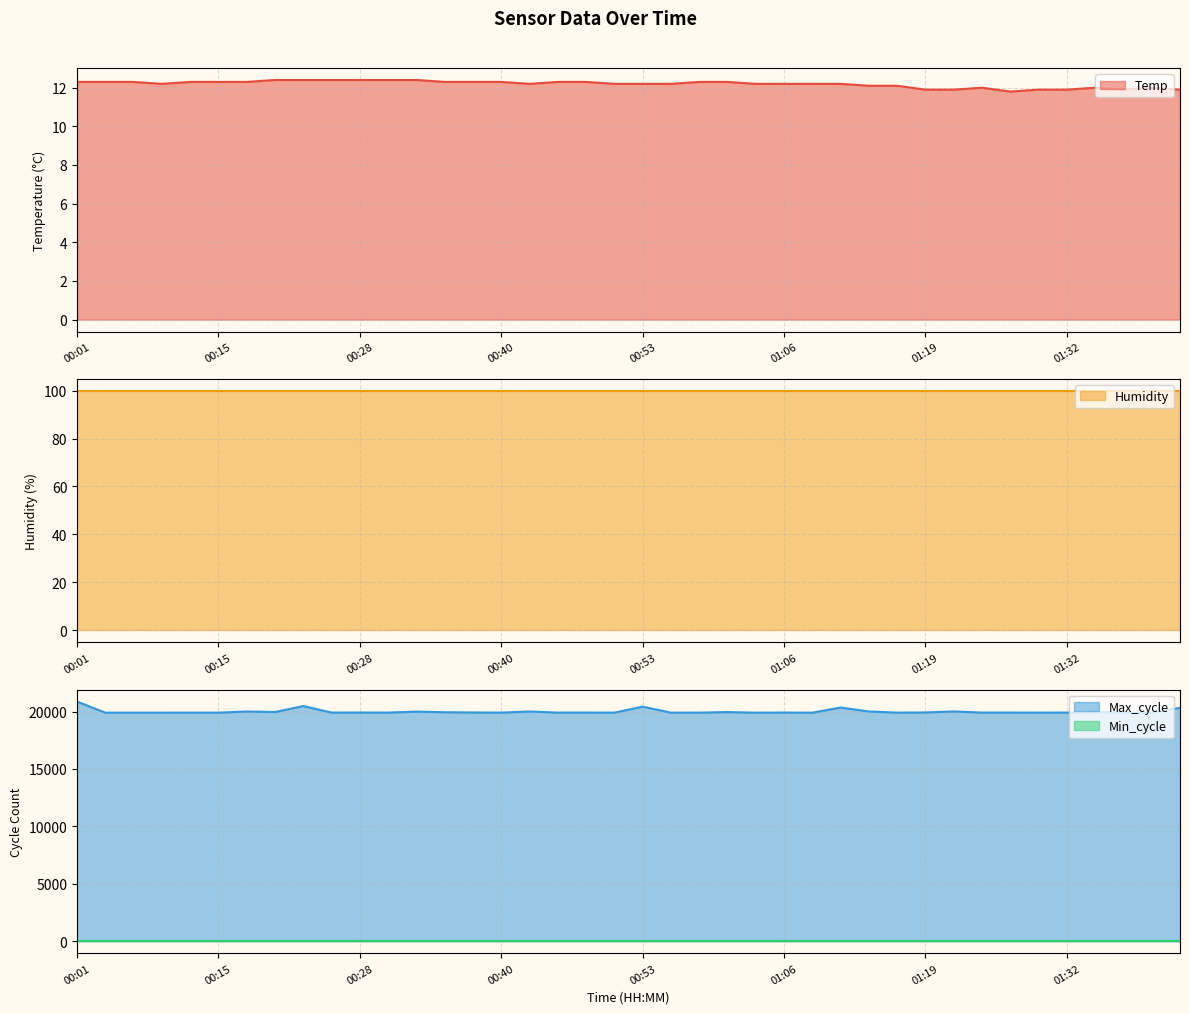

Is it true that Temp equals 12.2 at 01:06?

True